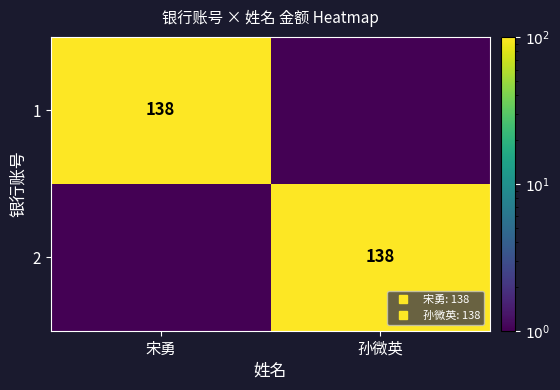

What is the difference between the highest and lowest values at 宋勇?

137.9